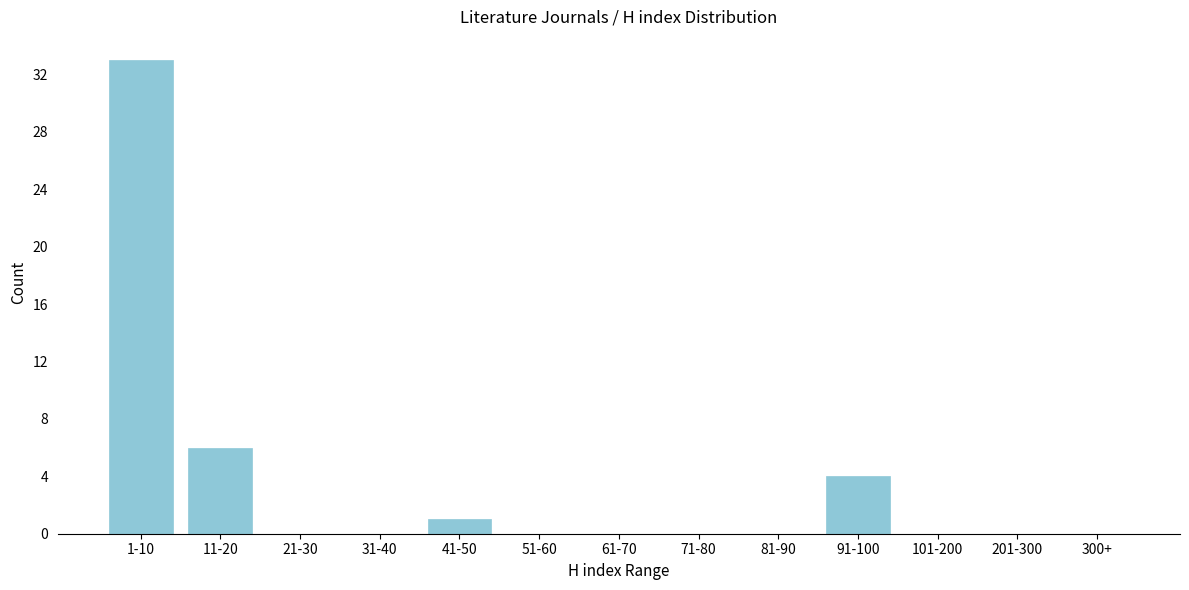

Reading left to right, extract all data points from this chart.

1-10=33	11-20=6	21-30=0	31-40=0	41-50=1	51-60=0	61-70=0	71-80=0	81-90=0	91-100=4	101-200=0	201-300=0	300+=0